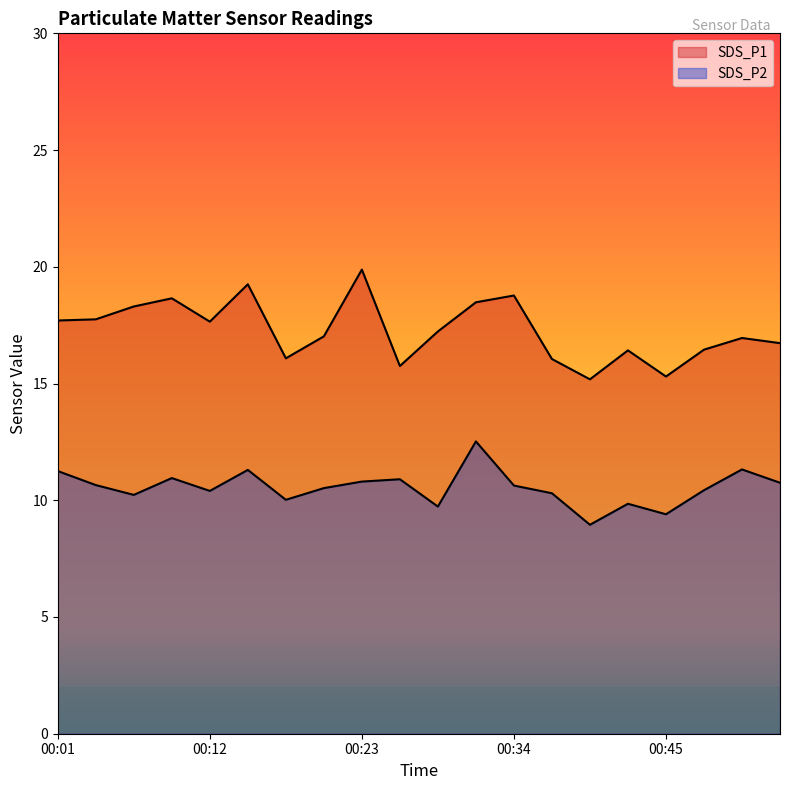

What are all the series names shown in the legend?

SDS_P1, SDS_P2